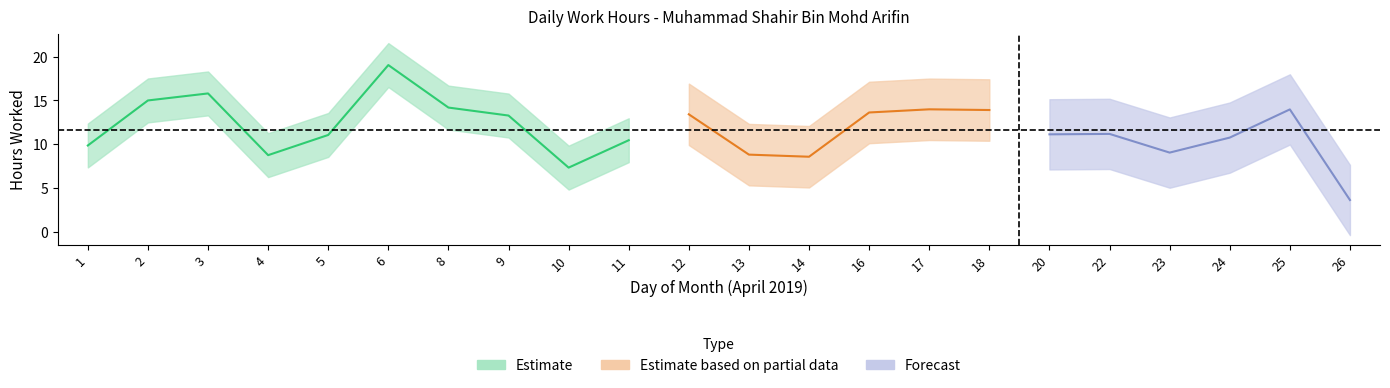

What is the average value?

11.7